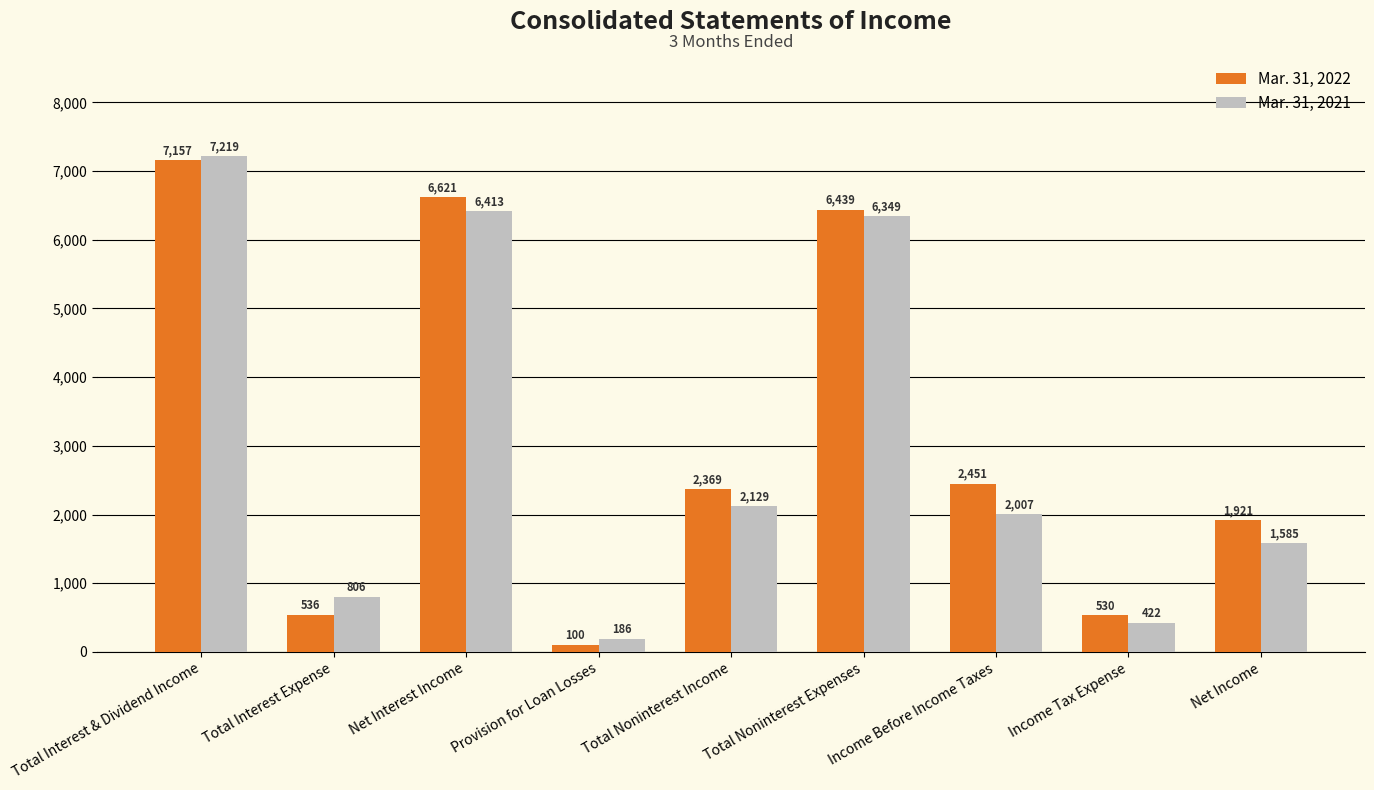

How many groups of bars are there?

9